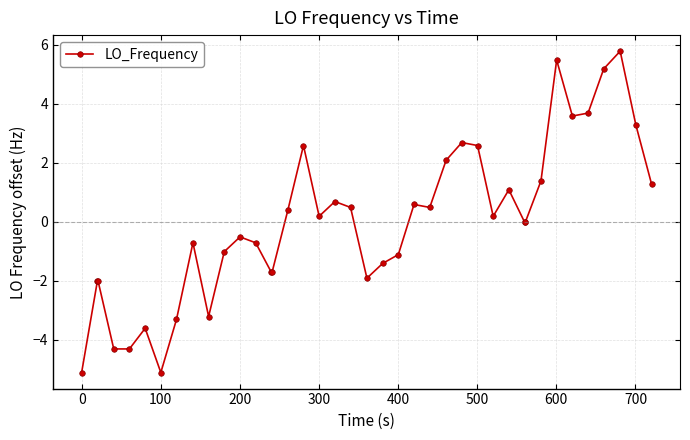

What is the value of the 17th point from the left?

2.6